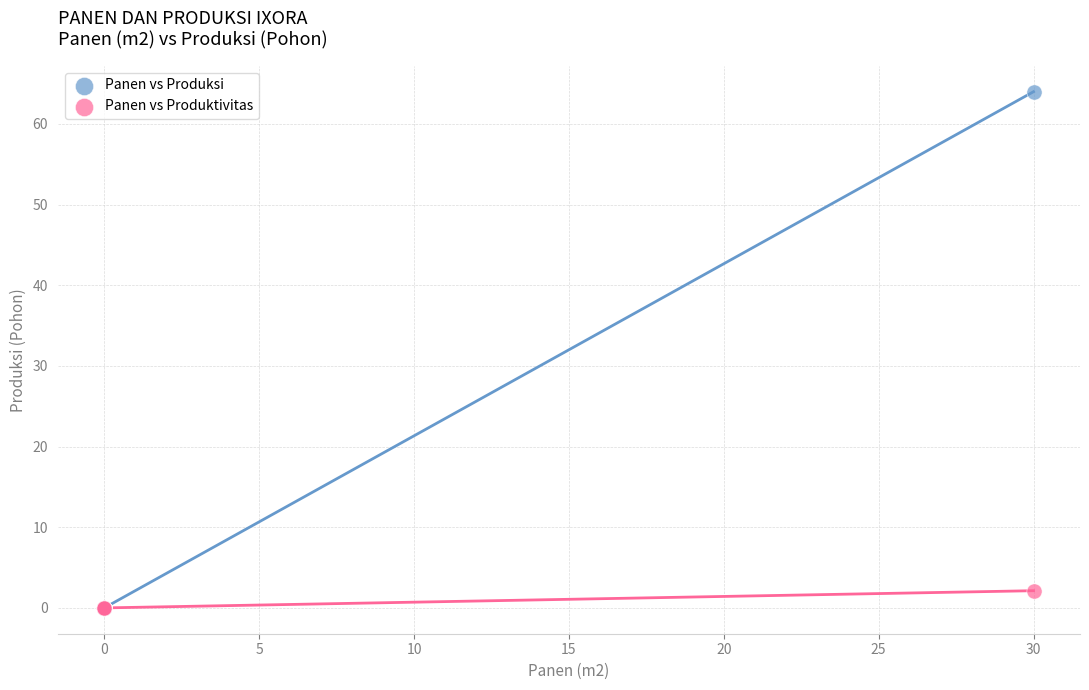

Across all series, what Y value is closest to 32?

2.1